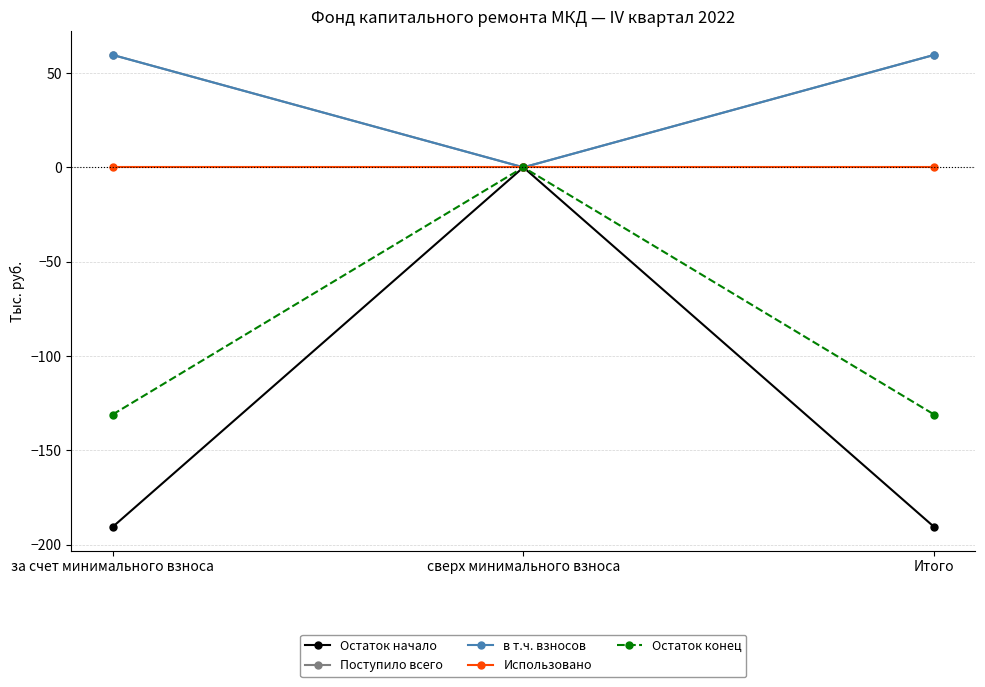

The value of Остаток начало at за счет минимального взноса is -190.6. True or false?

True